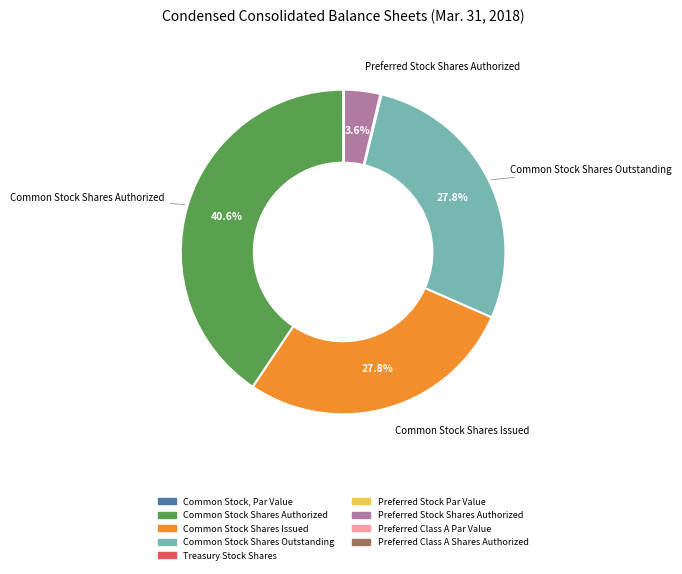

To the nearest percent, what is the combined percentage of Common Stock Shares Issued and Common Stock Shares Outstanding?

56%